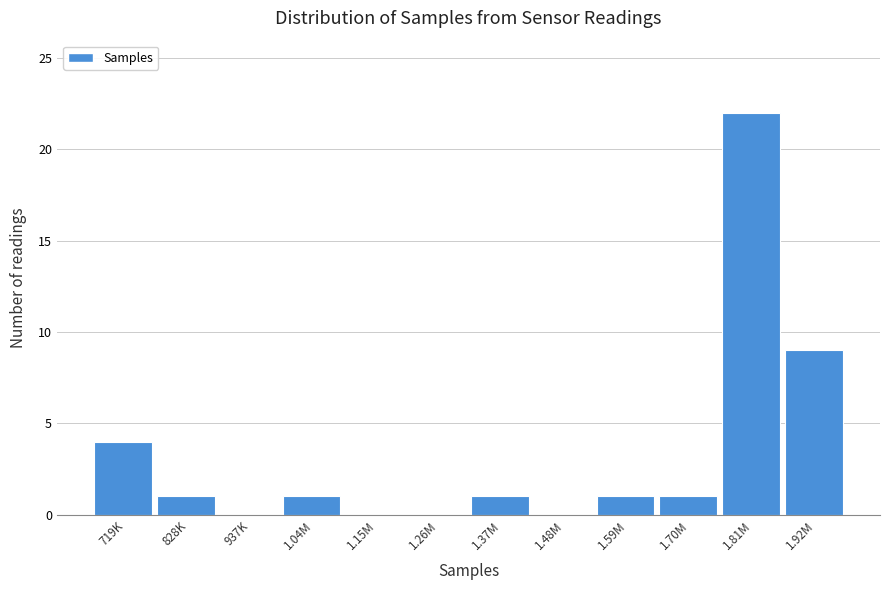

Reading left to right, list all the values displayed in this chart.

719K=4	828K=1	937K=0	1.04M=1	1.15M=0	1.26M=0	1.37M=1	1.48M=0	1.59M=1	1.70M=1	1.81M=22	1.92M=9